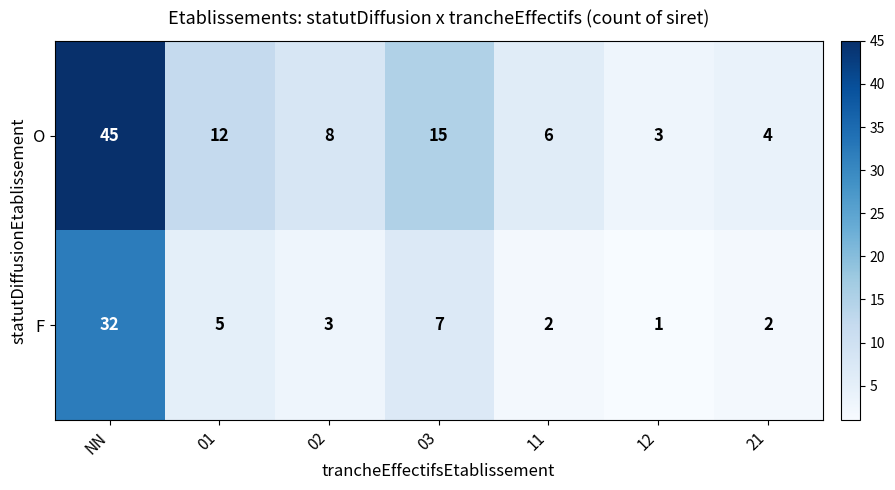

How many distinct data groups are displayed?

2